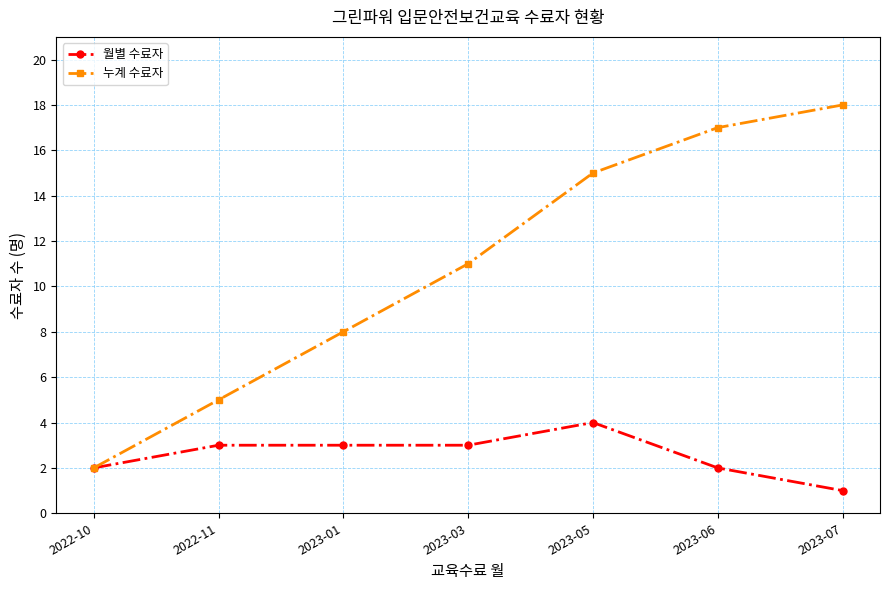

At which label is 누계 수료자 closest to 10?

2023-03